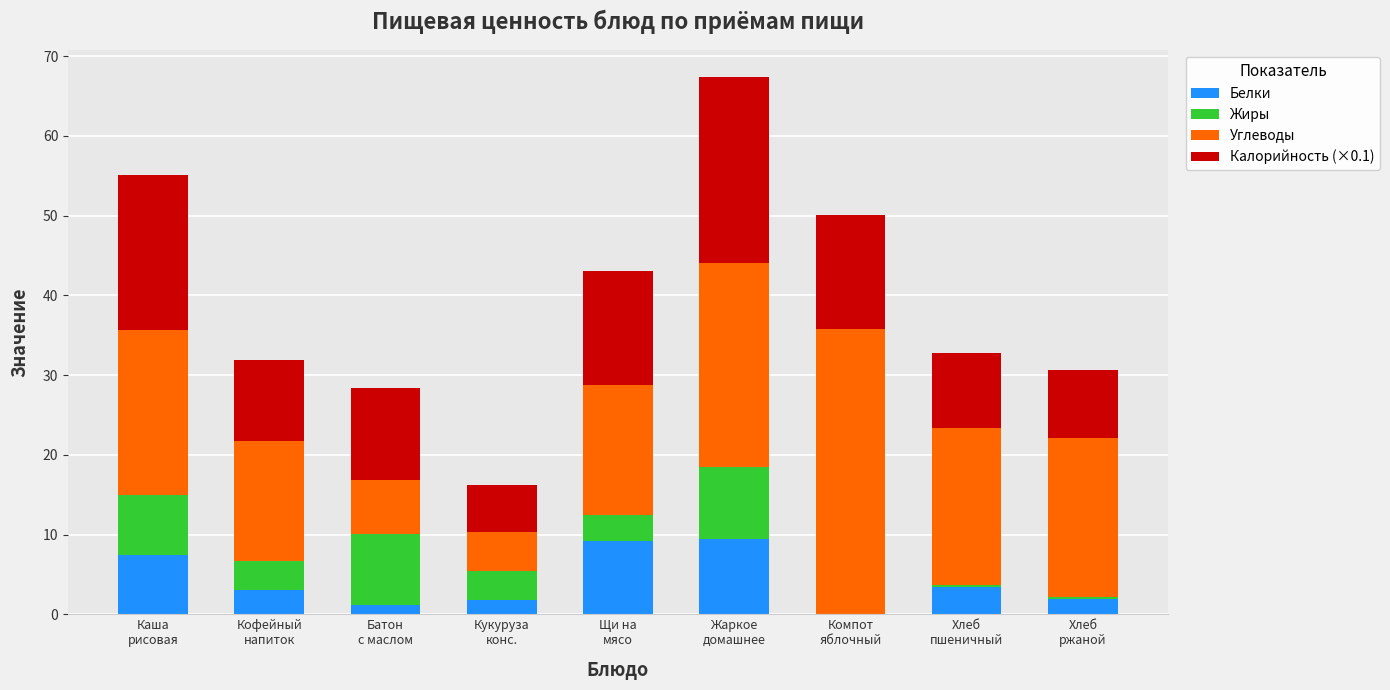

What is the total value across all series at Компот
яблочный?

50.0